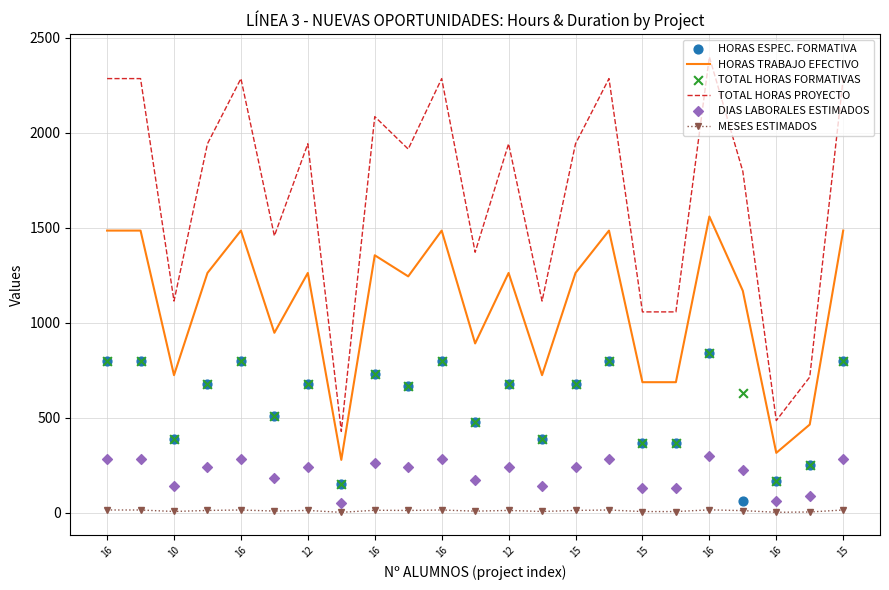

What is the total value across all series at 12?

4822.0